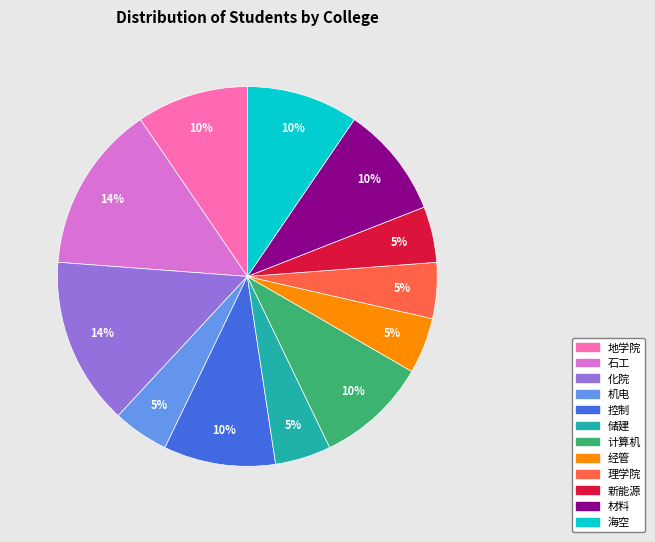

What percentage is the 控制 slice, to the nearest percent?

10%